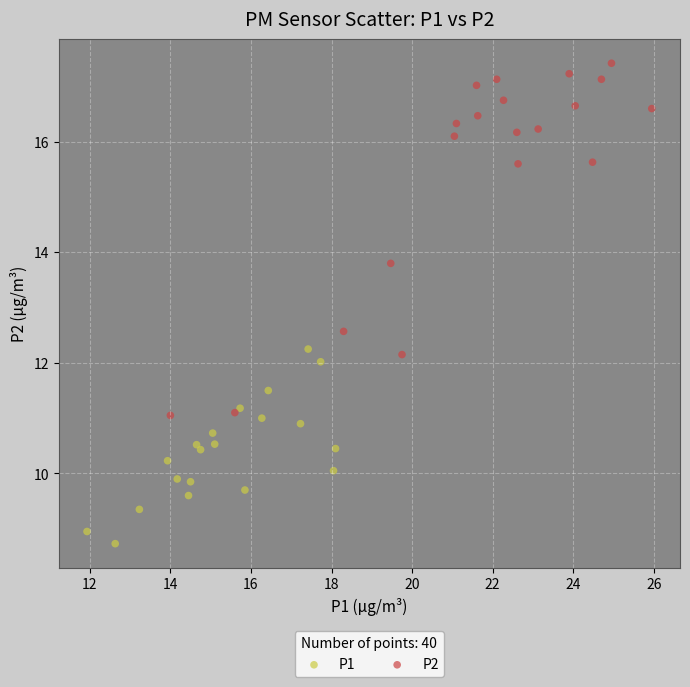

Which series has the widest spread of Y values?

P2